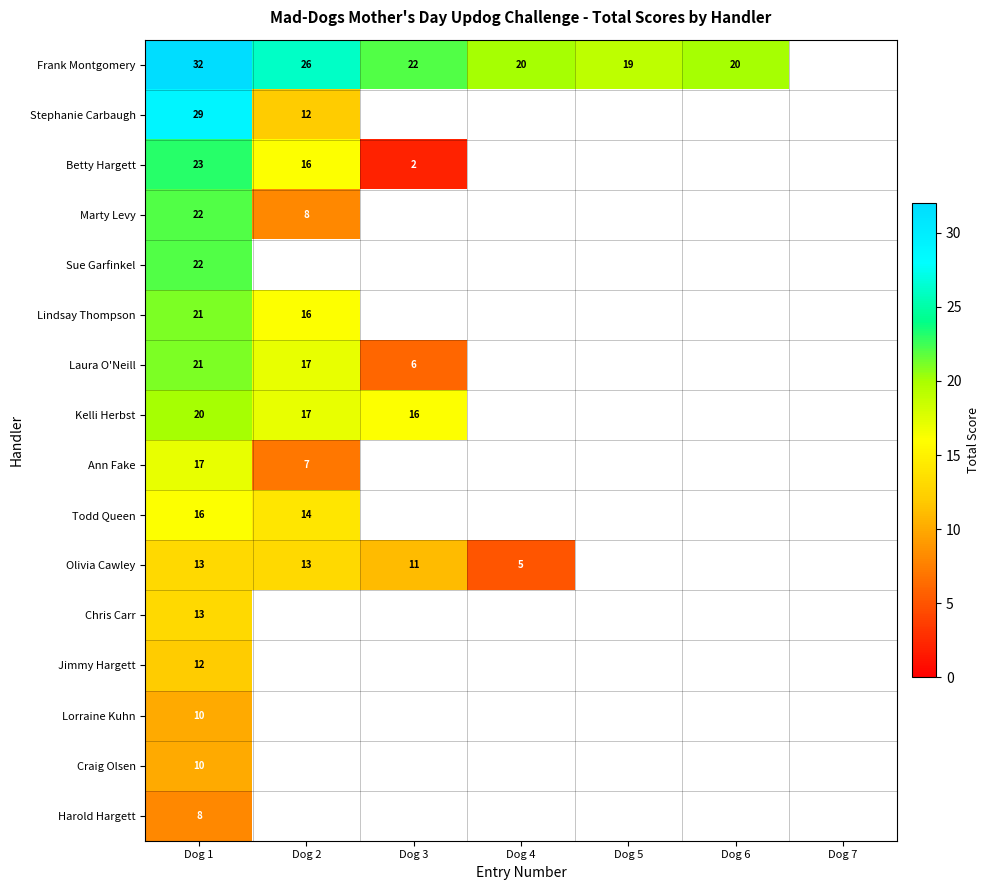

What is the difference between the highest and lowest values at Dog 2?

19.0